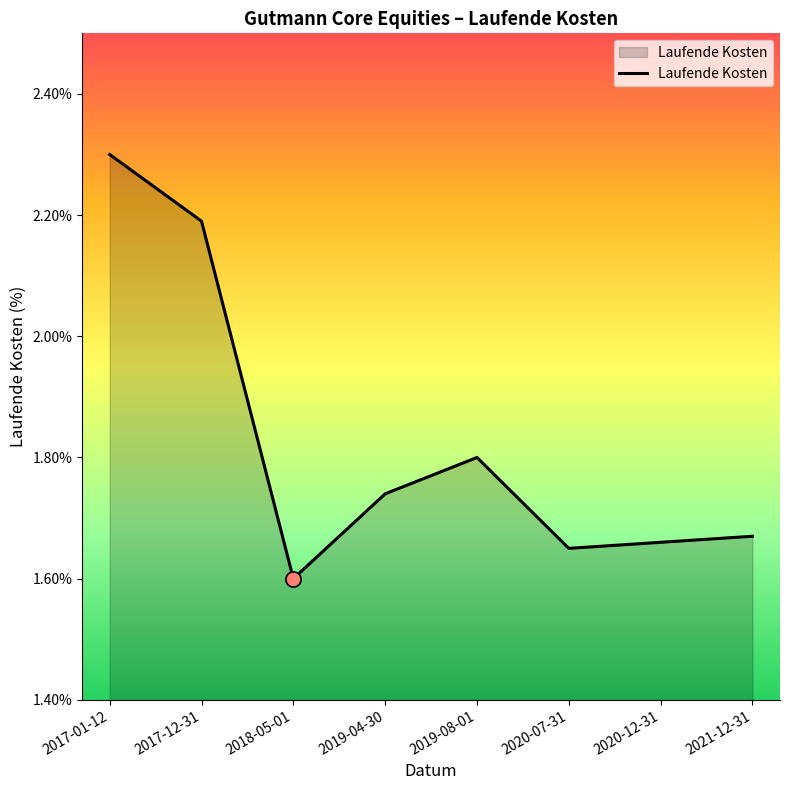

What is the ratio of the value at 2019-08-01 to the value at 2018-05-01?

1.1